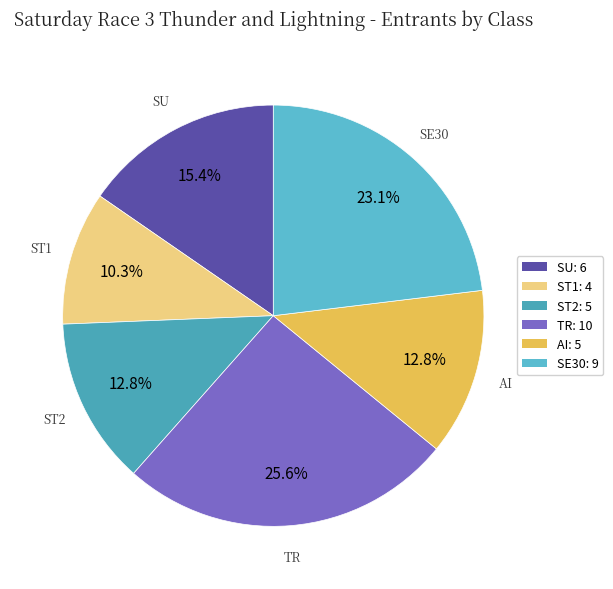

To the nearest percent, what is the difference between the largest and smallest slice percentages?

15%